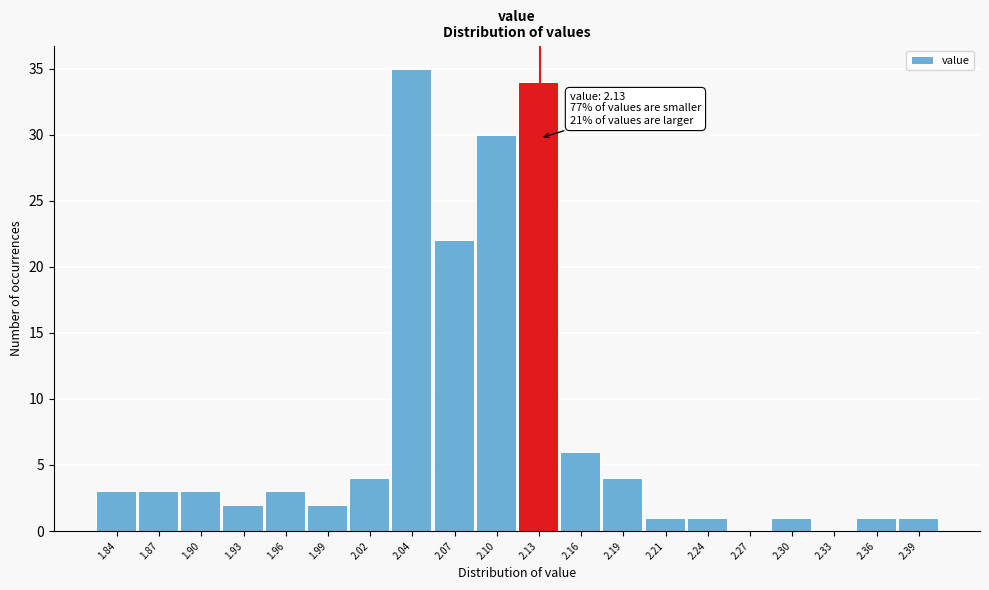

Over which range of the x-axis is the bar tallest?

2.030 to 2.060